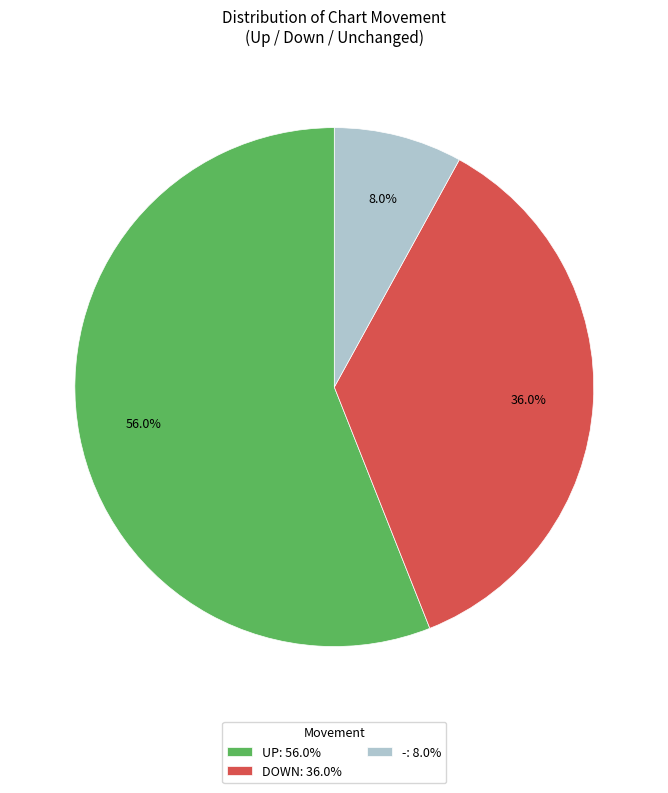

Which slice represents more than half of the pie?

UP: 56.0%